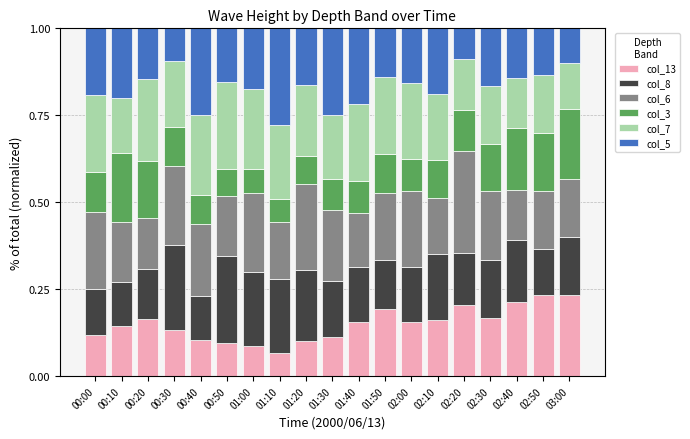

Which category has the lowest value in the col_13 series?

01:10